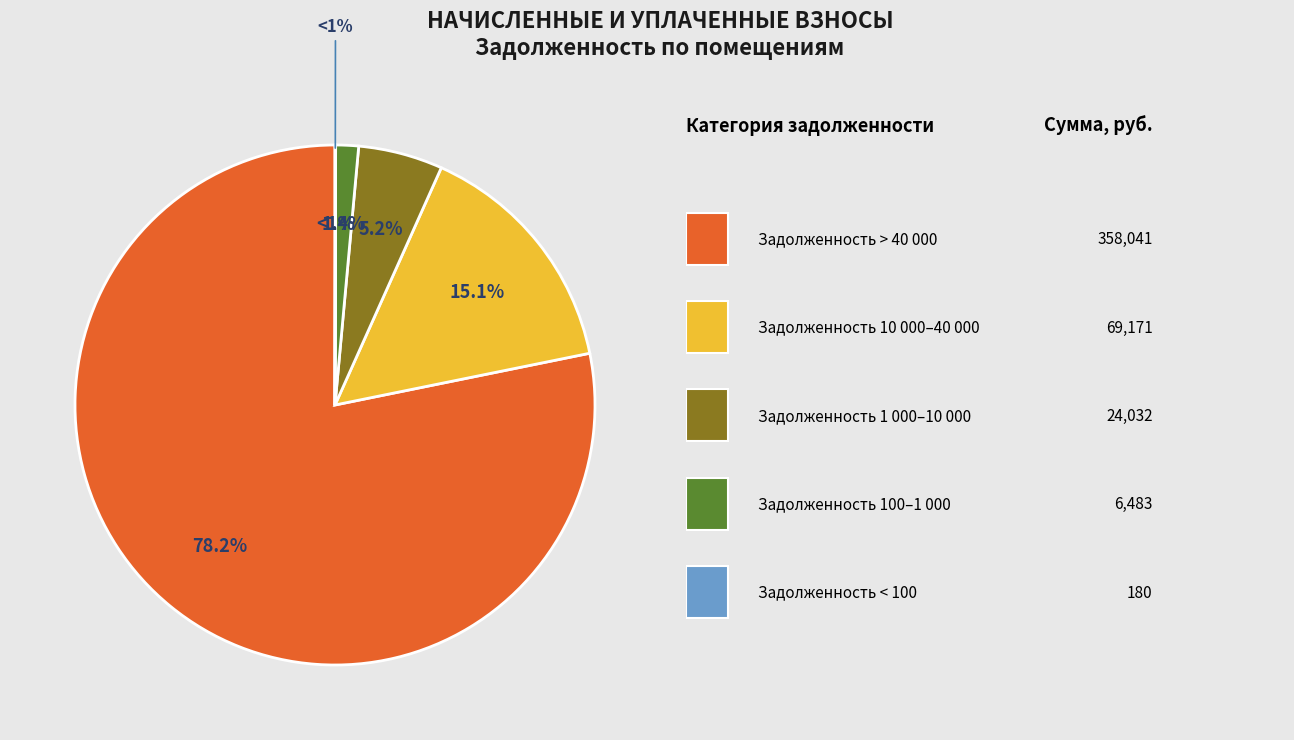

Combined, do 20 and 10 account for over 50%?

No